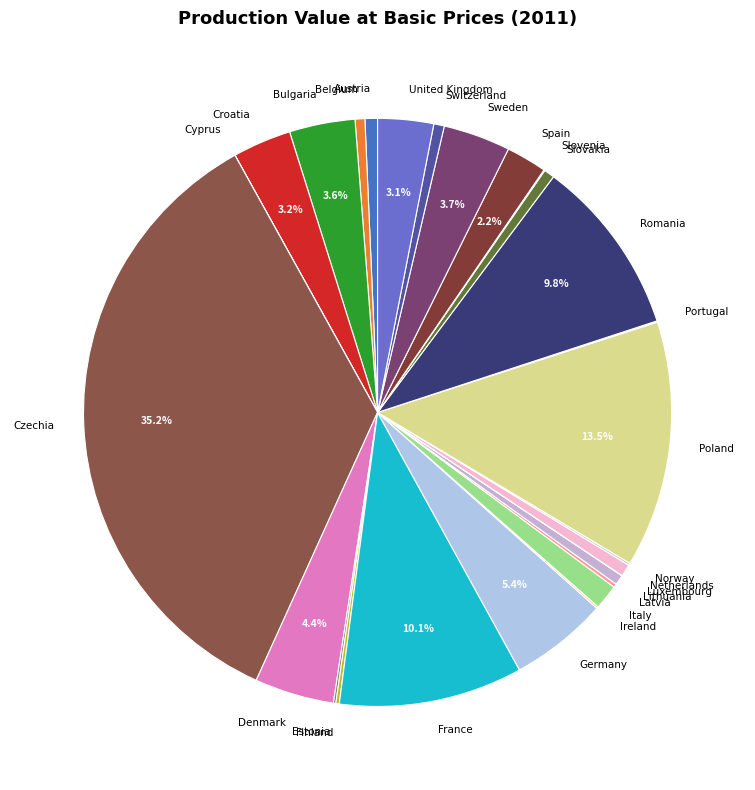

Do Poland and Denmark together represent more than half of the pie?

No